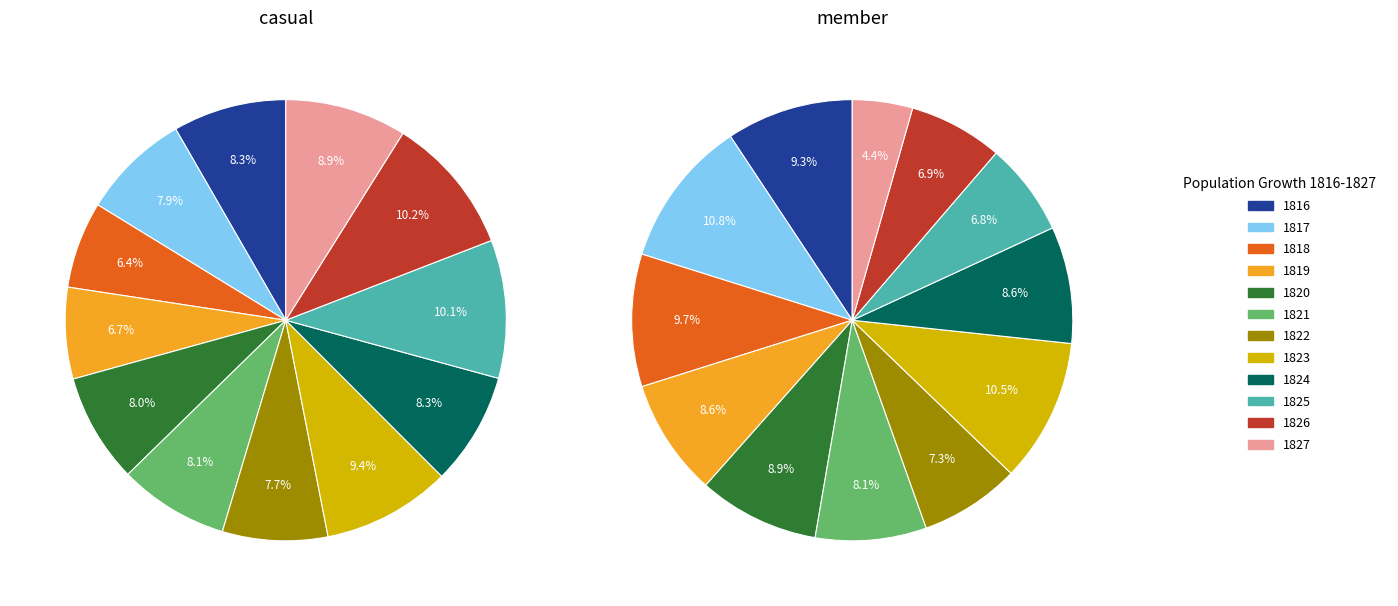

Count the number of slices in the pie.

12